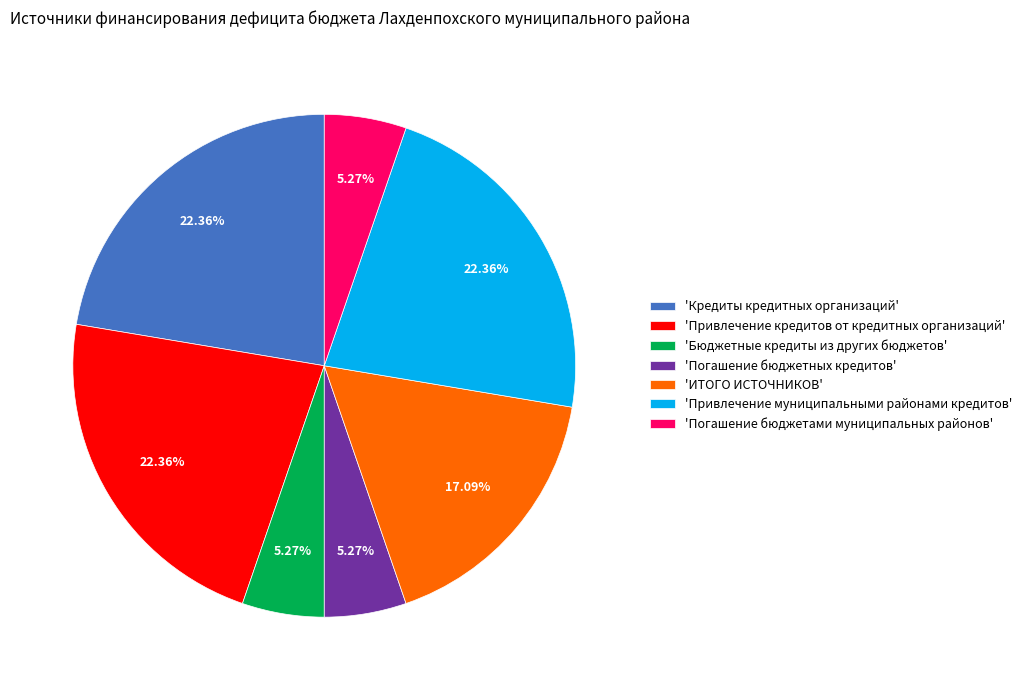

Is the sum of 'Привлечение кредитов от кредитных организаций' and 'ИТОГО ИСТОЧНИКОВ' greater than half?

No